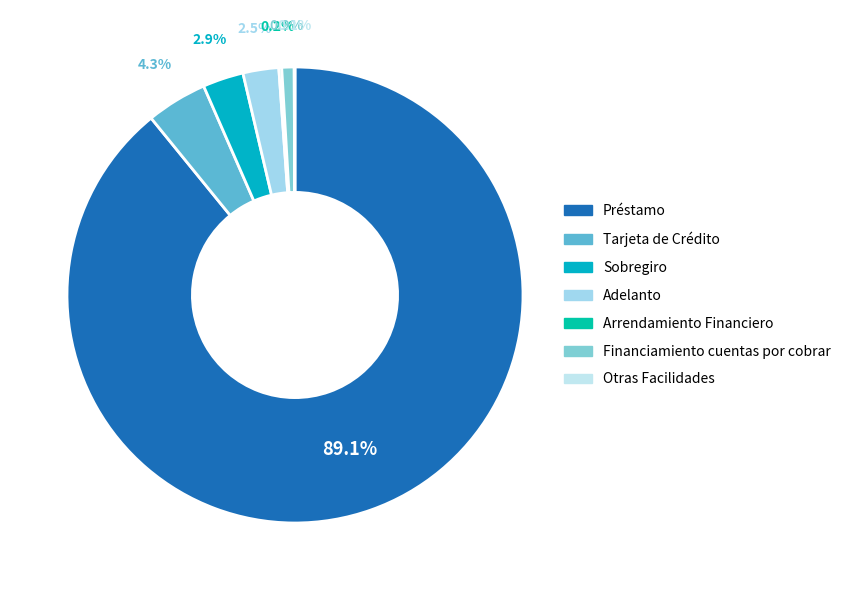

How many segments does this pie chart have?

7